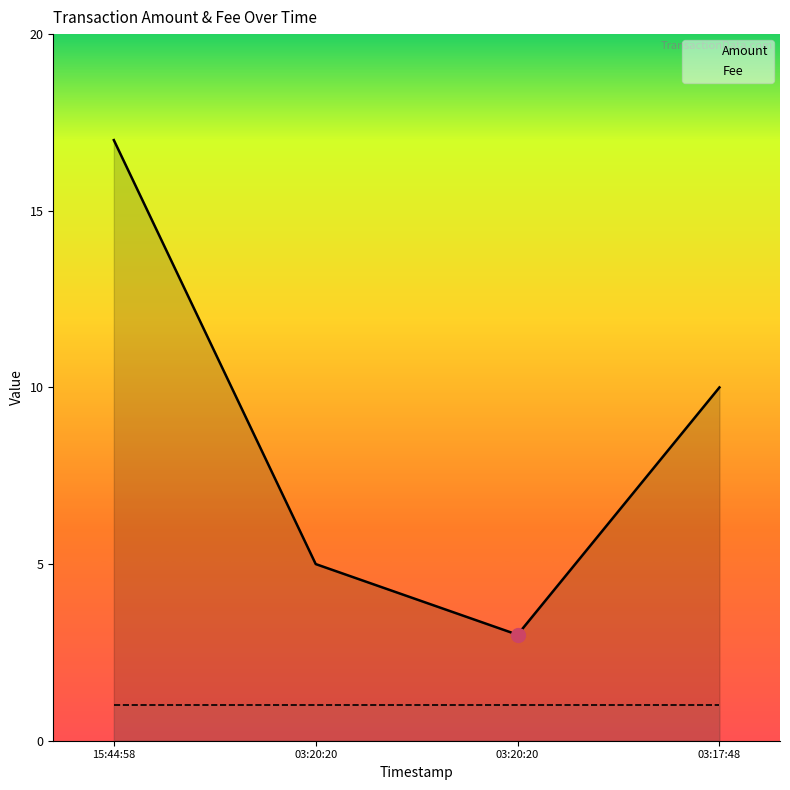

Does the chart have visible grid lines?

No